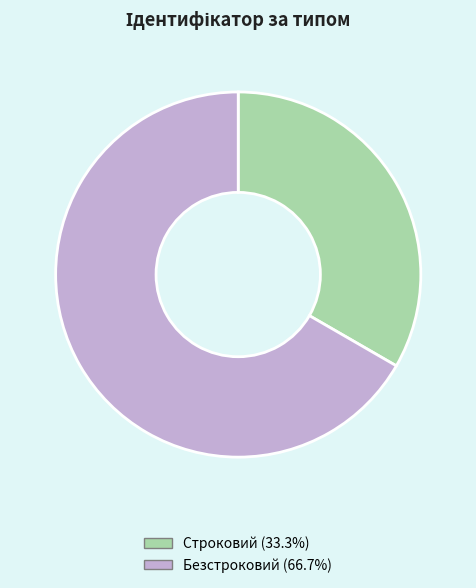

Rank the categories by value from lowest to highest.

Строковий, Безстроковий